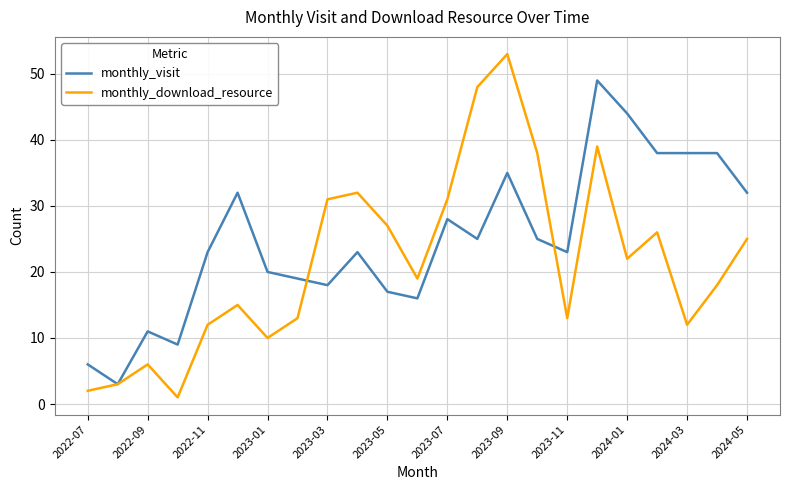

What is the greatest value displayed?

53